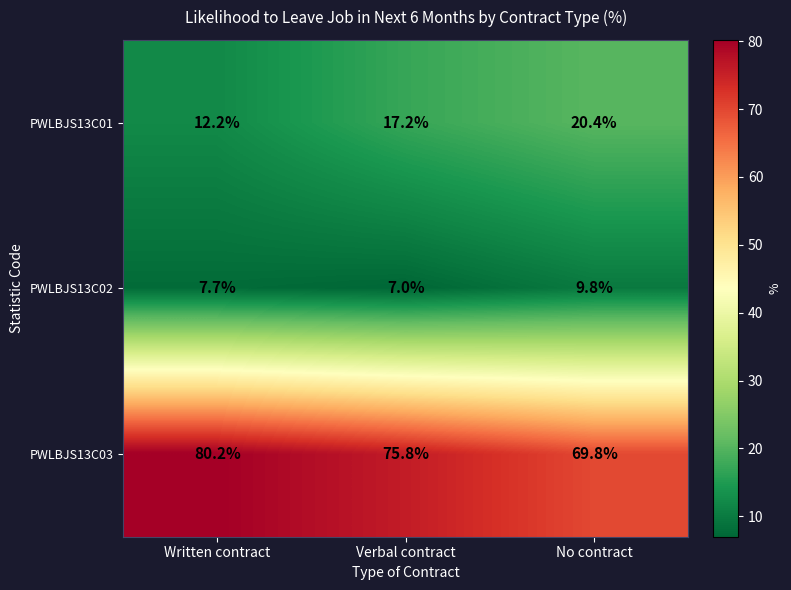

Count the number of data series in this chart.

3